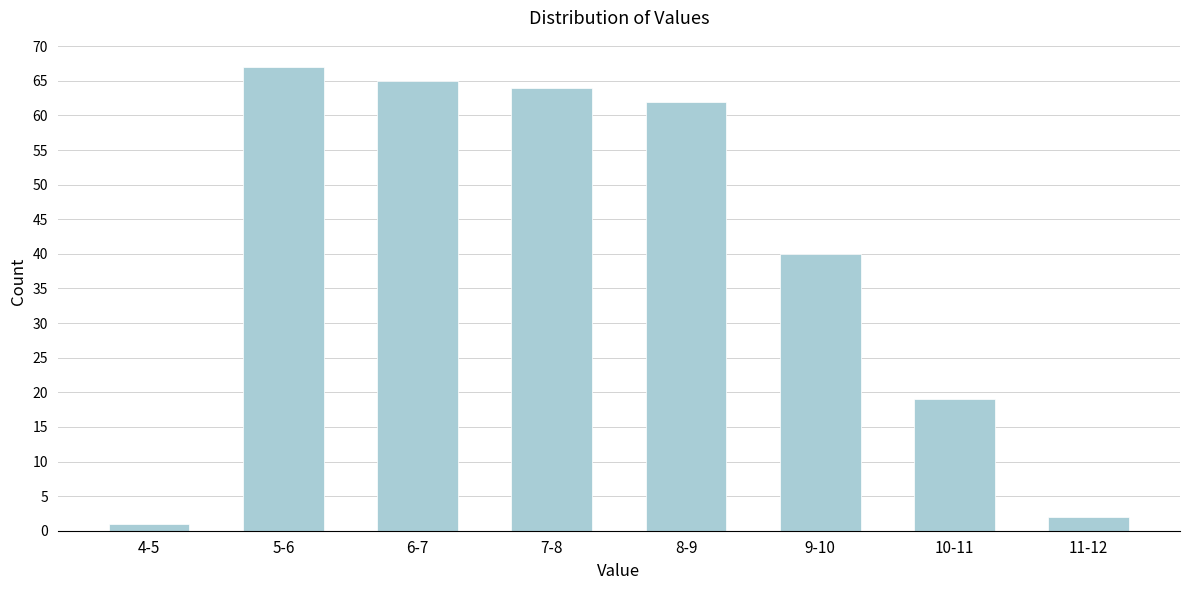

Reading right to left, what are all the values shown in this chart?

2	19	40	62	64	65	67	1